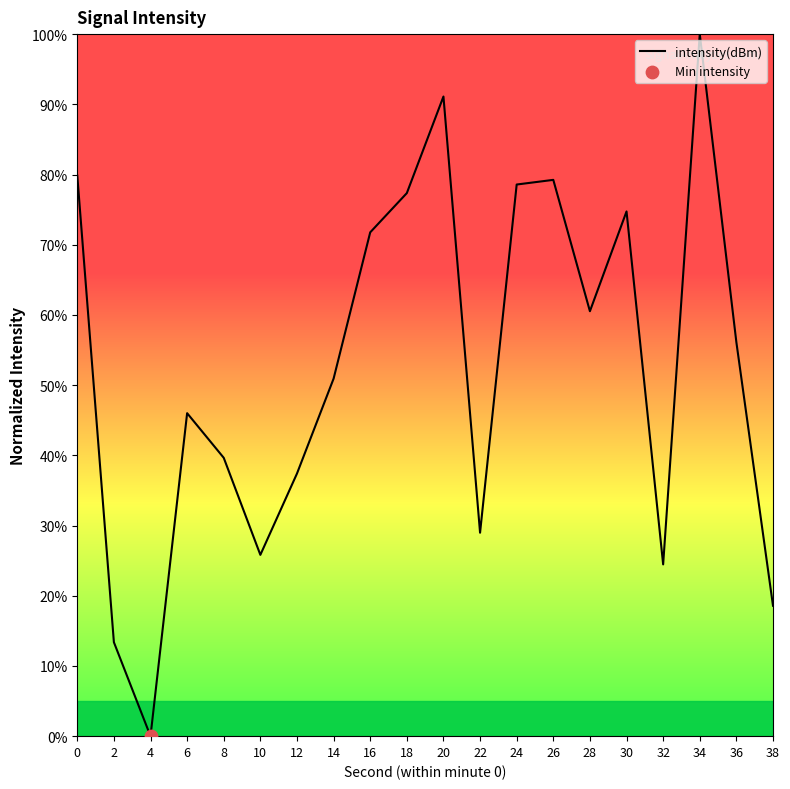

What is the ratio of the value at 22 to the value at 12?

0.8